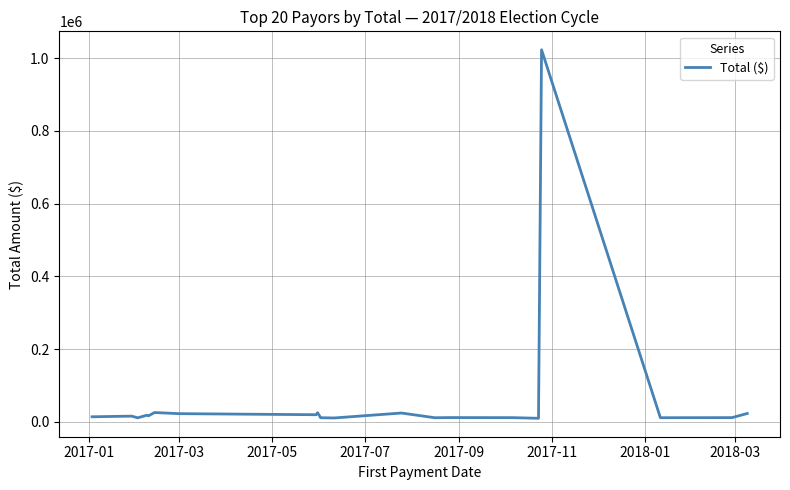

What is the difference between the maximum and minimum values?

1013600